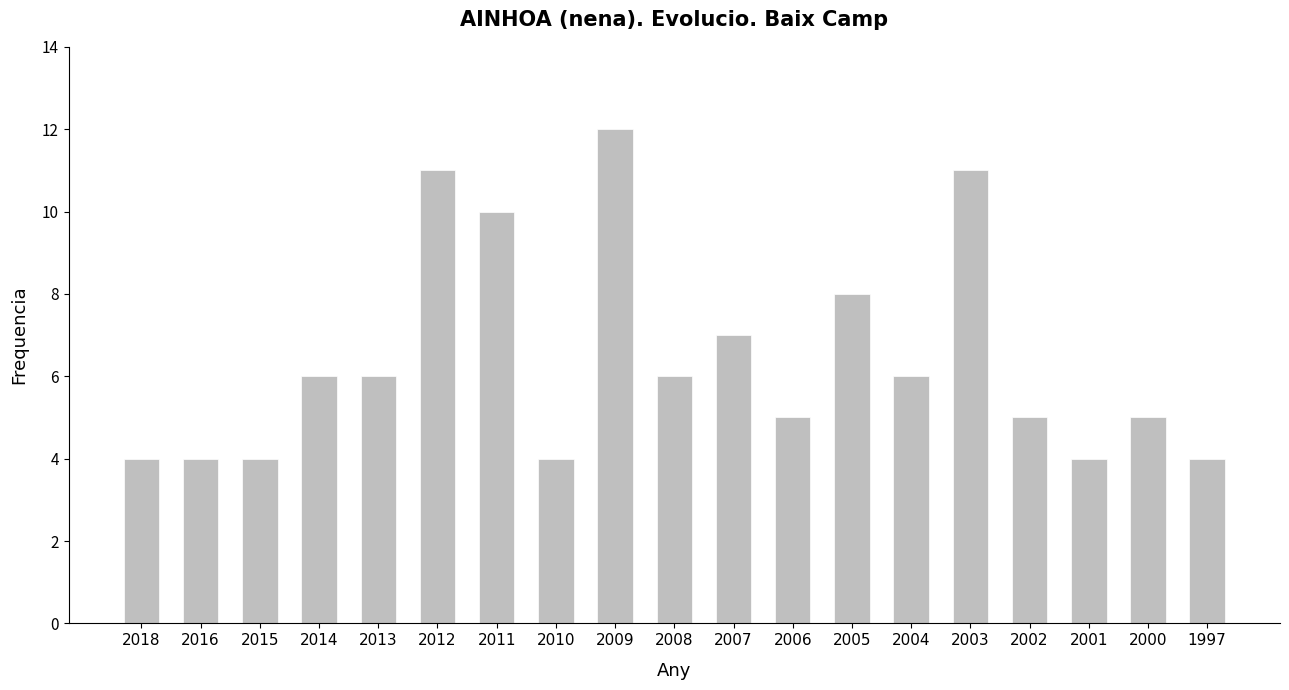

What is the change in value from 2008 to 1997?

-2